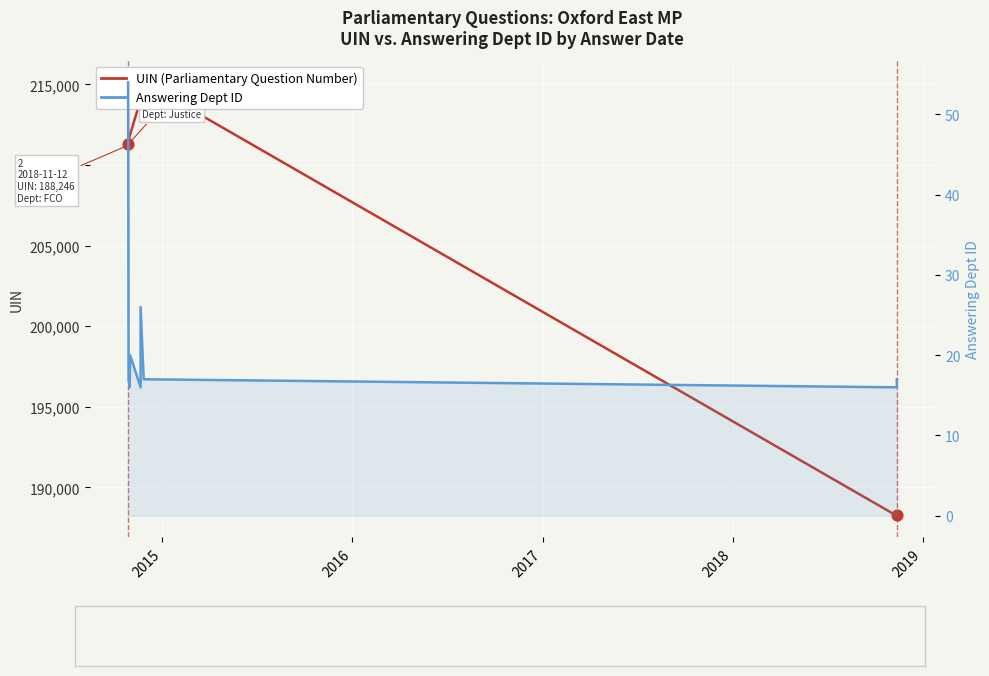

Which series reaches the minimum Y coordinate?

Answering Dept ID